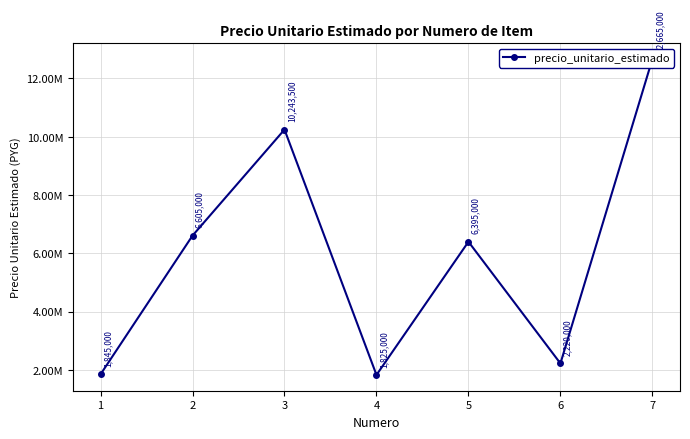

Rank the categories by value from lowest to highest.

4, 1, 6, 5, 2, 3, 7